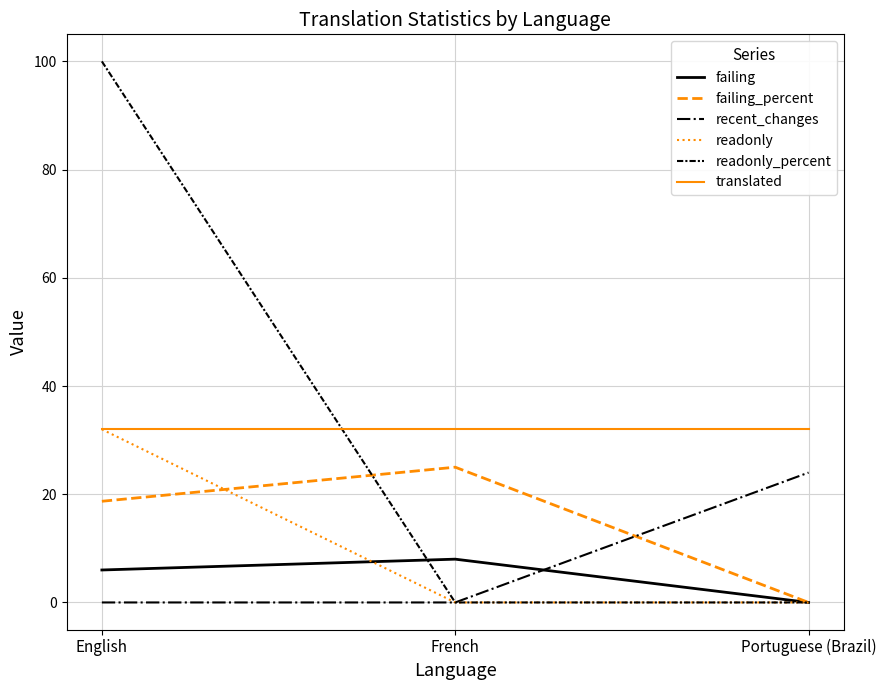

Is it true that translated equals 20.2 at Portuguese (Brazil)?

False